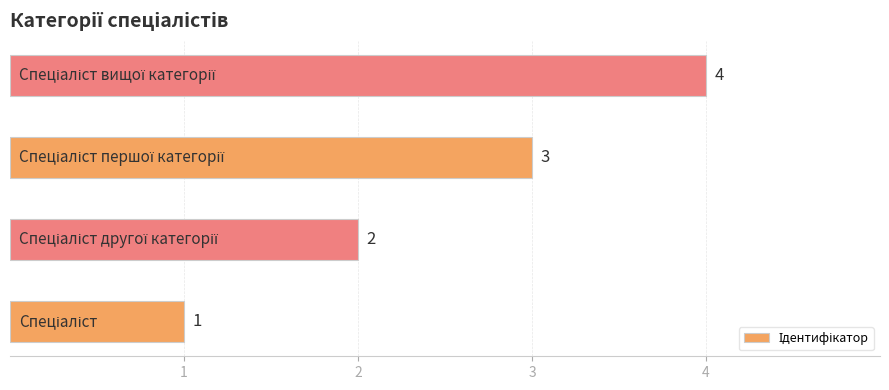

Count the values in the range 2 to 4.

3